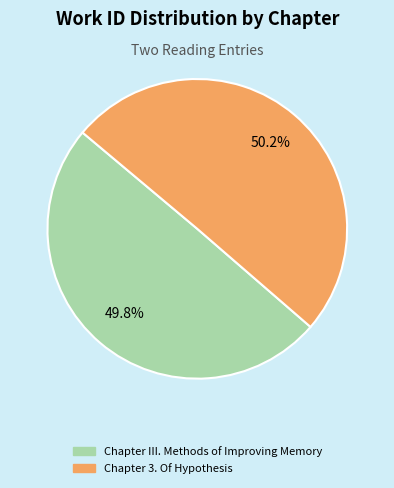

What is the ratio of the value at Chapter 3. Of Hypothesis to the value at Chapter III. Methods of Improving Memory?

1.0